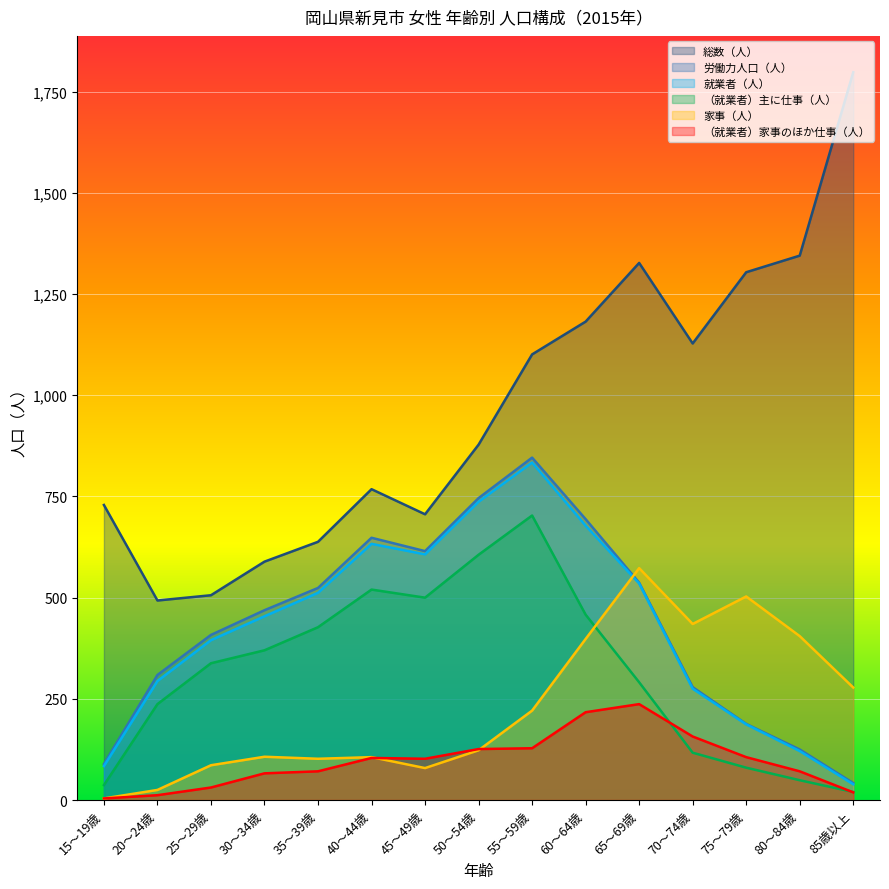

True or false: 労働力人口（人） and 就業者（人） intersect in this chart.

False